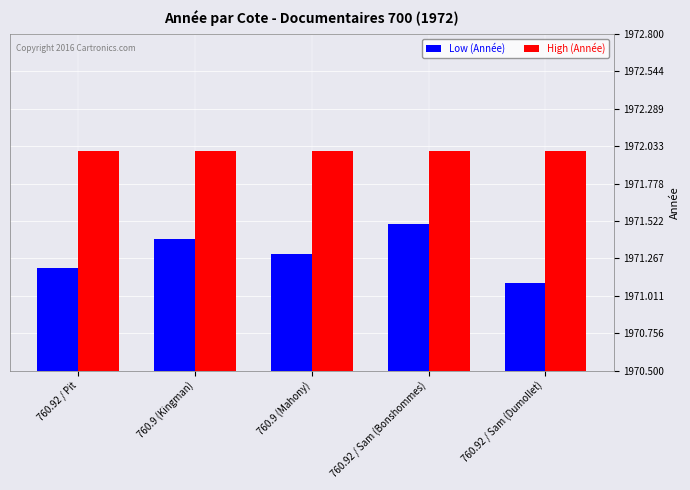

Reading right to left, list all the values displayed in this chart.

Low (Année): 760.92 / Sam (Dumollet)=1971.1	760.92 / Sam (Bonshommes)=1971.5	760.9 (Mahony)=1971.3	760.9 (Kingman)=1971.4	760.92 / Pit=1971.2
High (Année): 760.92 / Sam (Dumollet)=1972.0	760.92 / Sam (Bonshommes)=1972.0	760.9 (Mahony)=1972.0	760.9 (Kingman)=1972.0	760.92 / Pit=1972.0